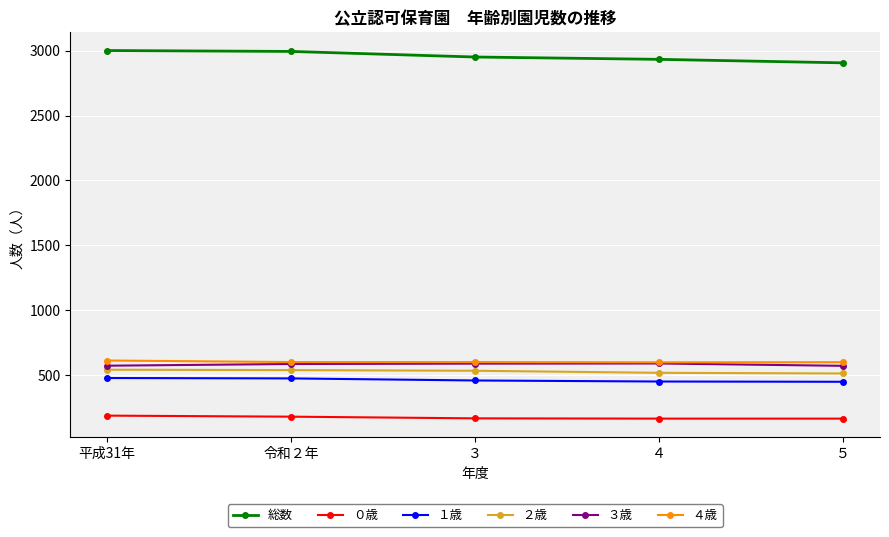

True or false: １歳 and ３歳 cross at least once.

False